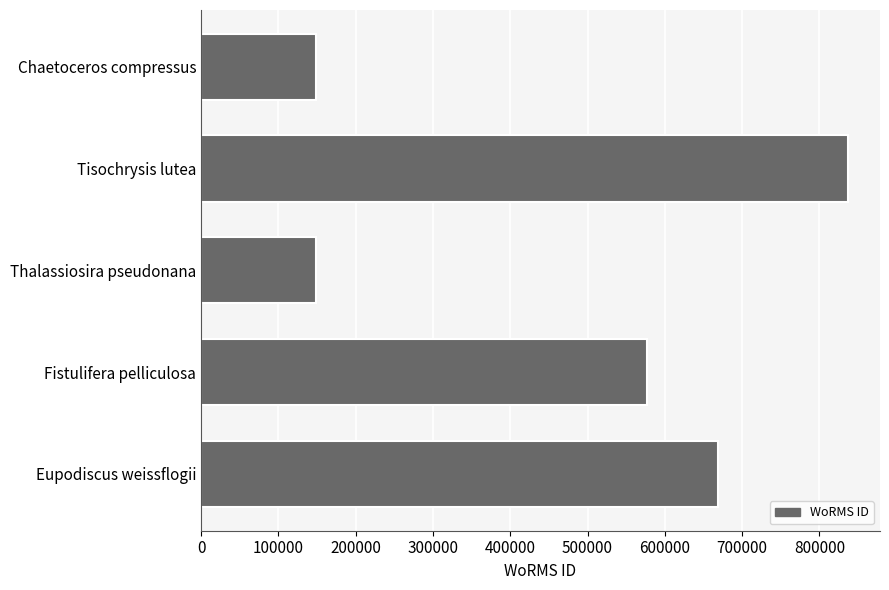

Between Eupodiscus weissflogii and Fistulifera pelliculosa, which is larger?

Eupodiscus weissflogii